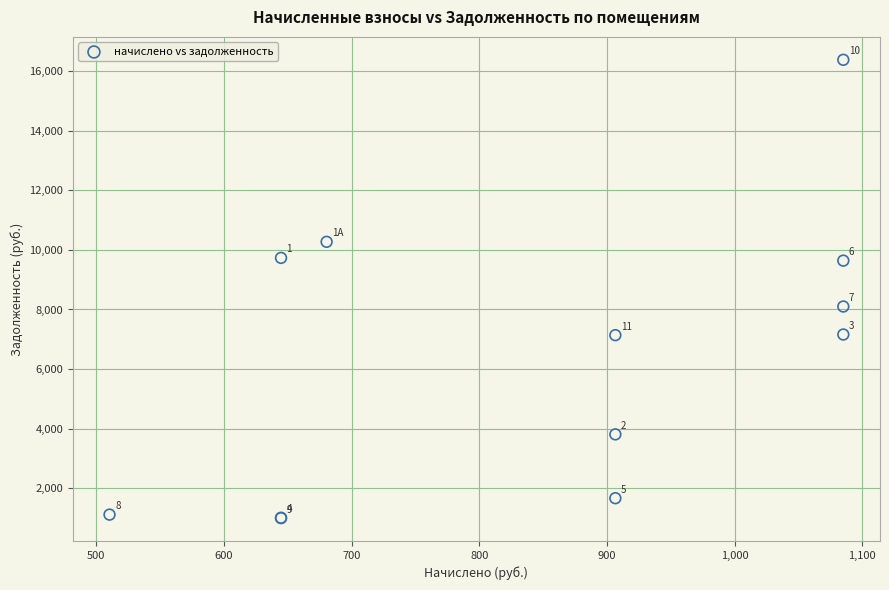

What Y value in the scatter plot is closest to 8689?

8099.8